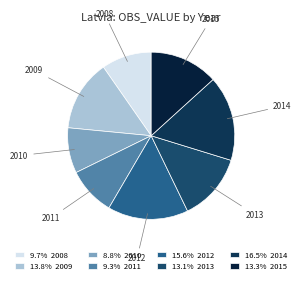

What is the largest slice in the pie chart?

2014